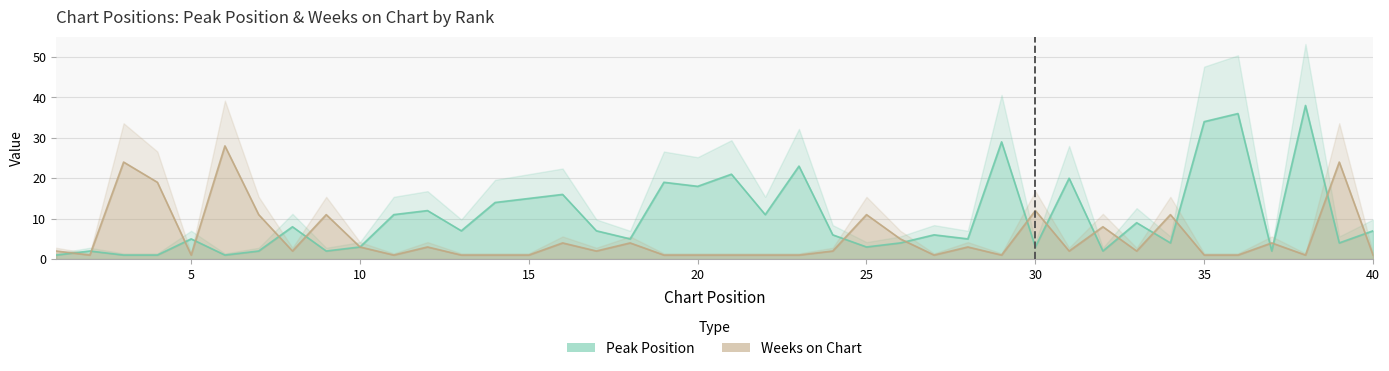

The Weeks on Chart series shows 50 at 6. True or false?

False